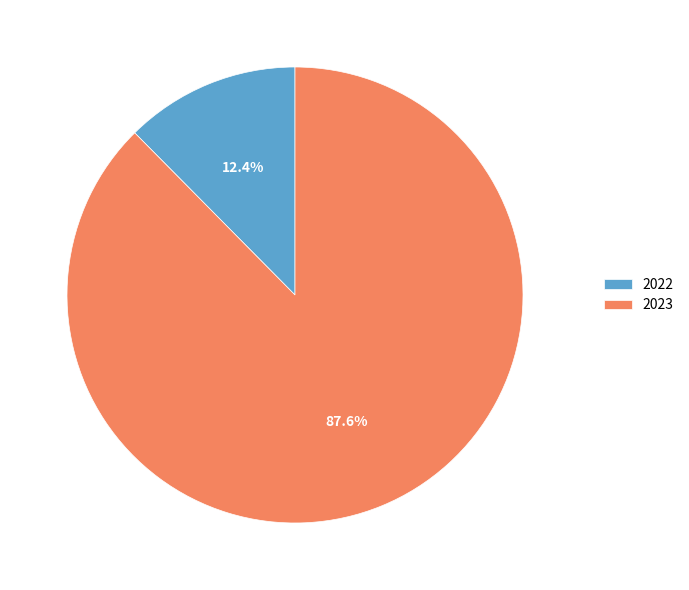

What percentage do 2022 and 2023 together represent?

100.0%